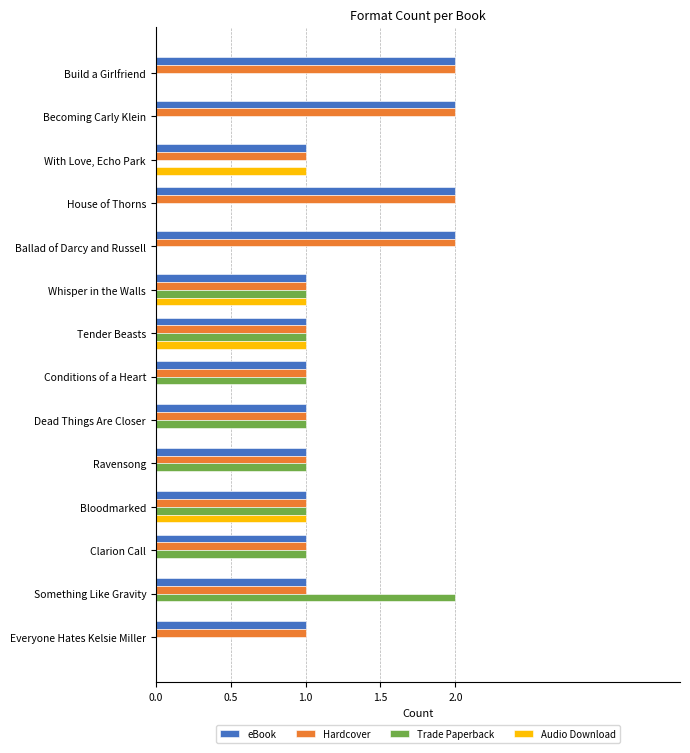

Between Whisper in the Walls and Ravensong, which series saw the biggest shift?

Audio Download